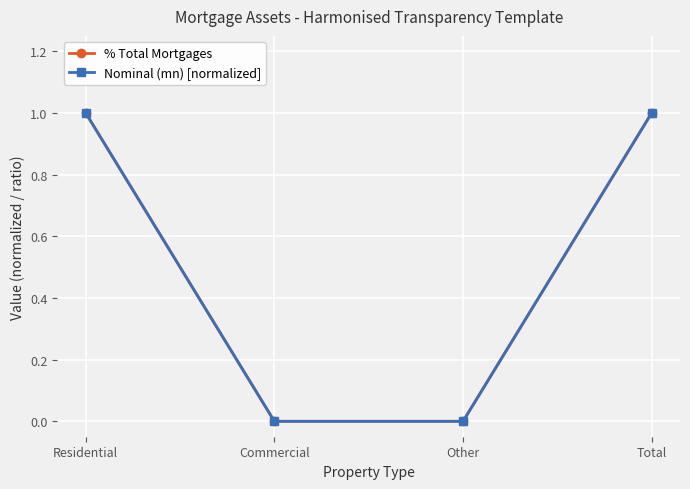

Which label corresponds to the smallest value in the chart?

Commercial